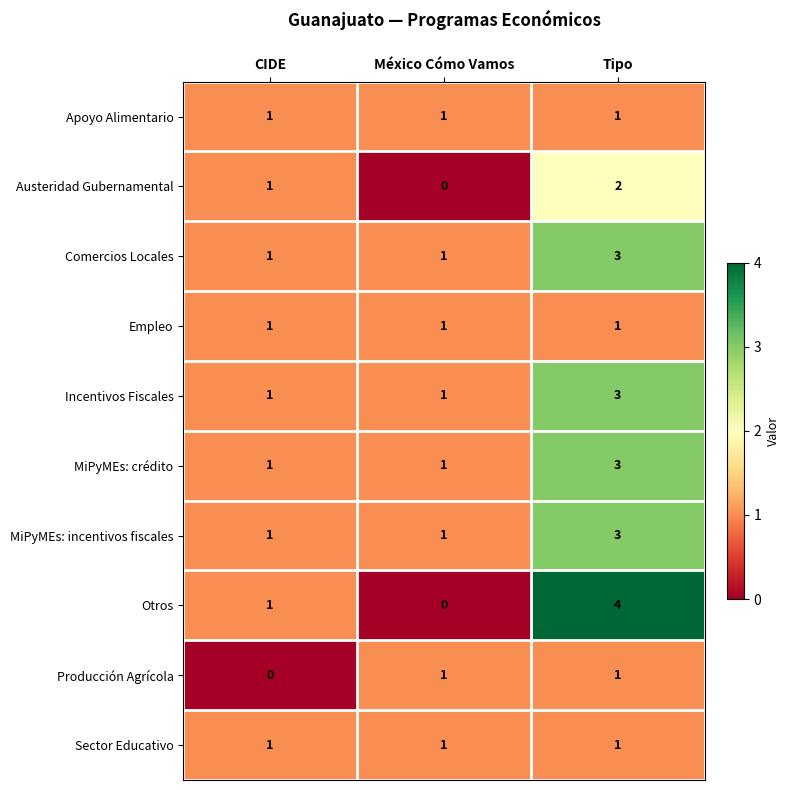

Reading left to right, what are all the values shown in this chart?

Apoyo Alimentario: 1	1	1
Austeridad Gubernamental: 1	0	2
Comercios Locales: 1	1	3
Empleo: 1	1	1
Incentivos Fiscales: 1	1	3
MiPyMEs: crédito: 1	1	3
MiPyMEs: incentivos fiscales: 1	1	3
Otros: 1	0	4
Producción Agrícola: 0	1	1
Sector Educativo: 1	1	1